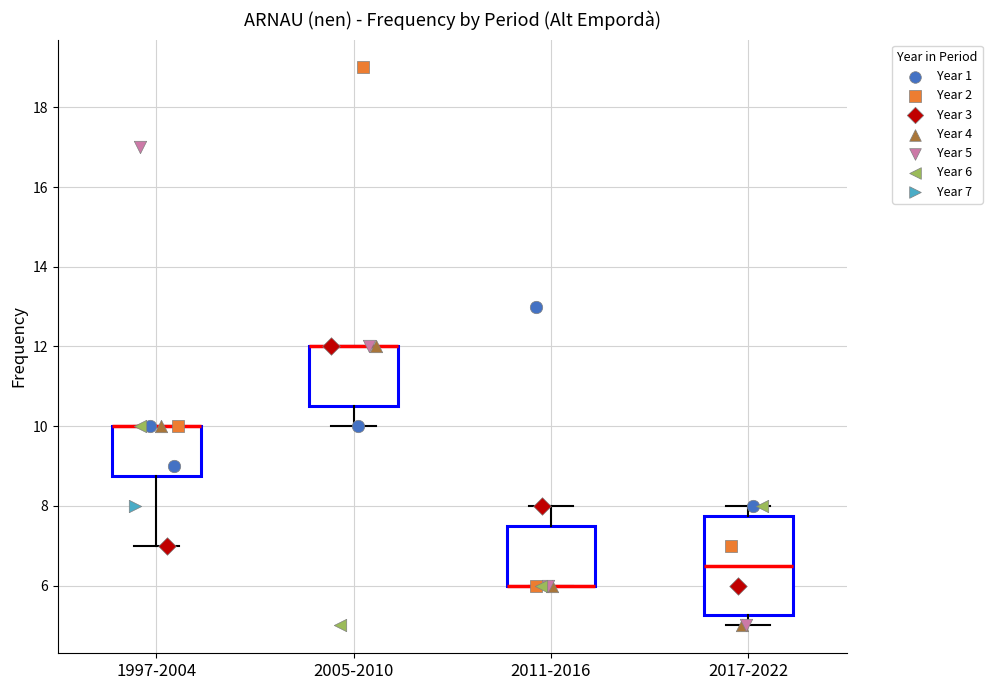

Reading left to right, transcribe this box plot: for each box, give where its median line is, the range the box spans, and where its two whiskers end, as read against the y-axis. The values are not printed on the chart, so give them approximately, as read against the axis.

1997-2004: median 10.0 (drawn on the box's upper edge), box 8.8 to 10.0, whiskers 7.0 to 10.0
2005-2010: median 12.0 (drawn on the box's upper edge), box 10.6 to 12.0, whiskers 10.0 to 12.0
2011-2016: median 6.0 (drawn on the box's lower edge), box 6.0 to 7.6, whiskers 6.0 to 8.0
2017-2022: median 6.6, box 5.2 to 7.8, whiskers 5.0 to 8.0